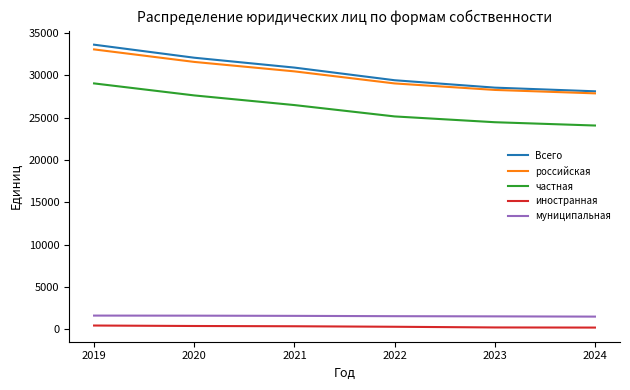

The российская series shows 22242 at 2019. True or false?

False